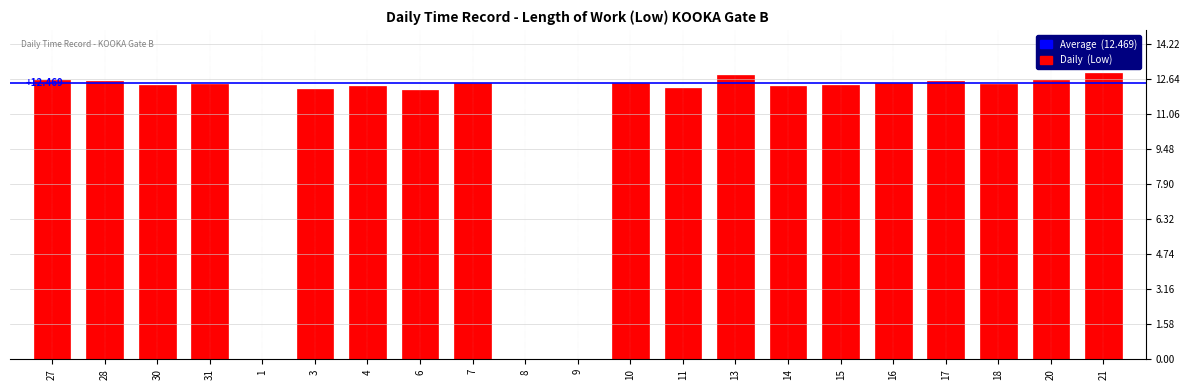

Is it true that the value at 18 is 6.8?

False